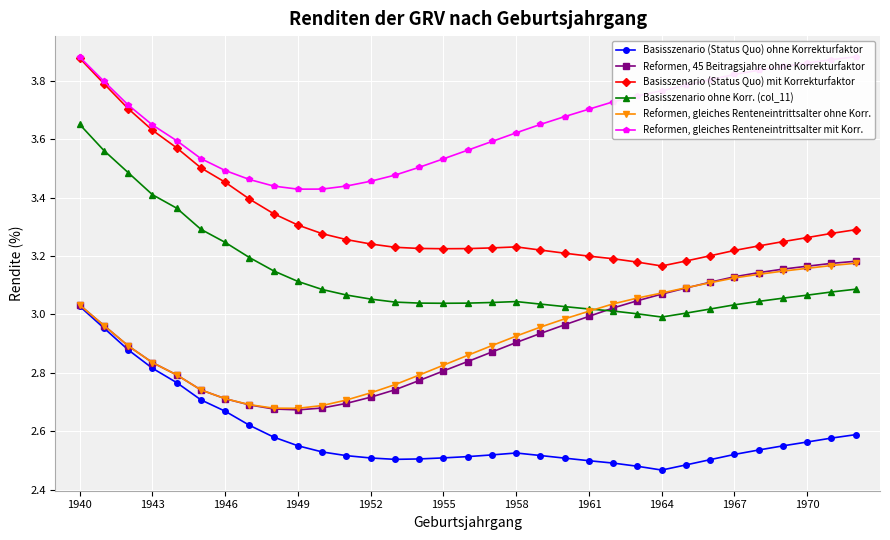

True or false: Basisszenario (Status Quo) mit Korrekturfaktor and Basisszenario ohne Korr. (col_11) cross at least once.

False